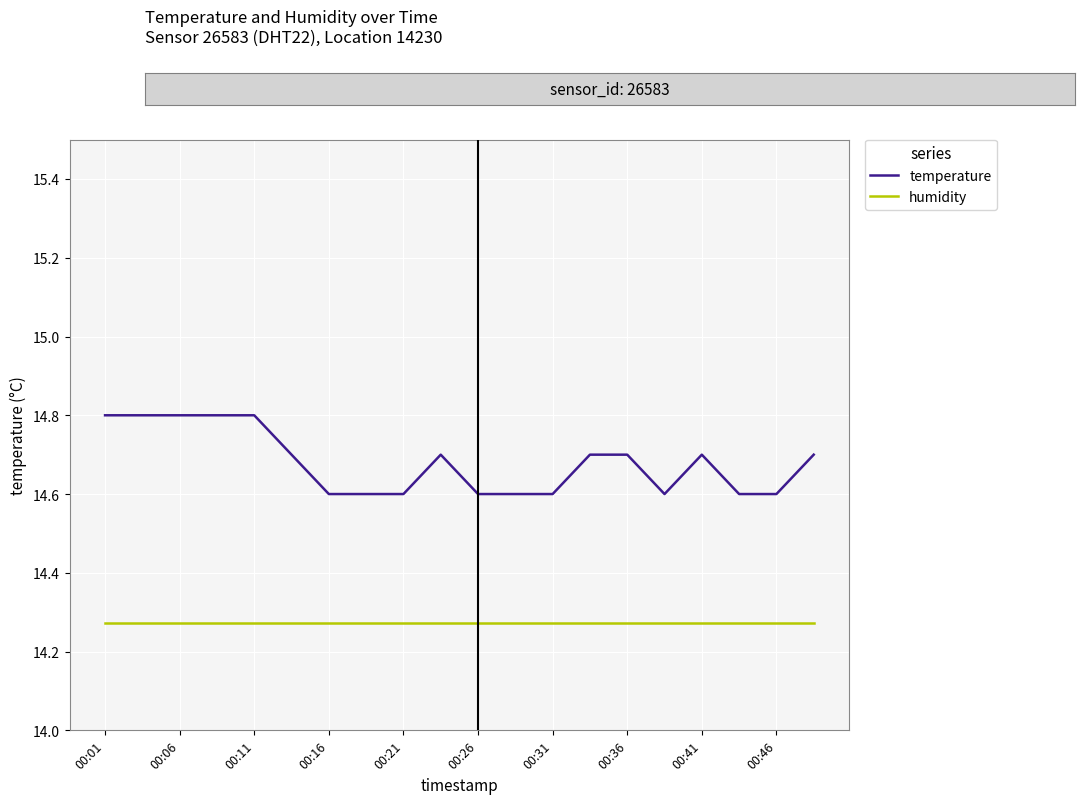

True or false: temperature and humidity intersect in this chart.

False